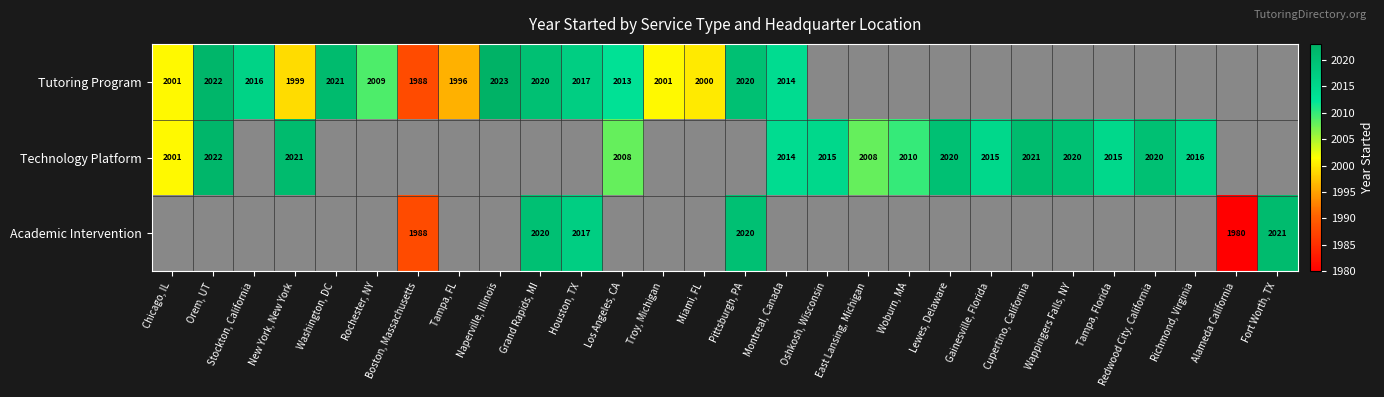

The Technology Platform series shows 3552.1 at East Lansing, Michigan. True or false?

False